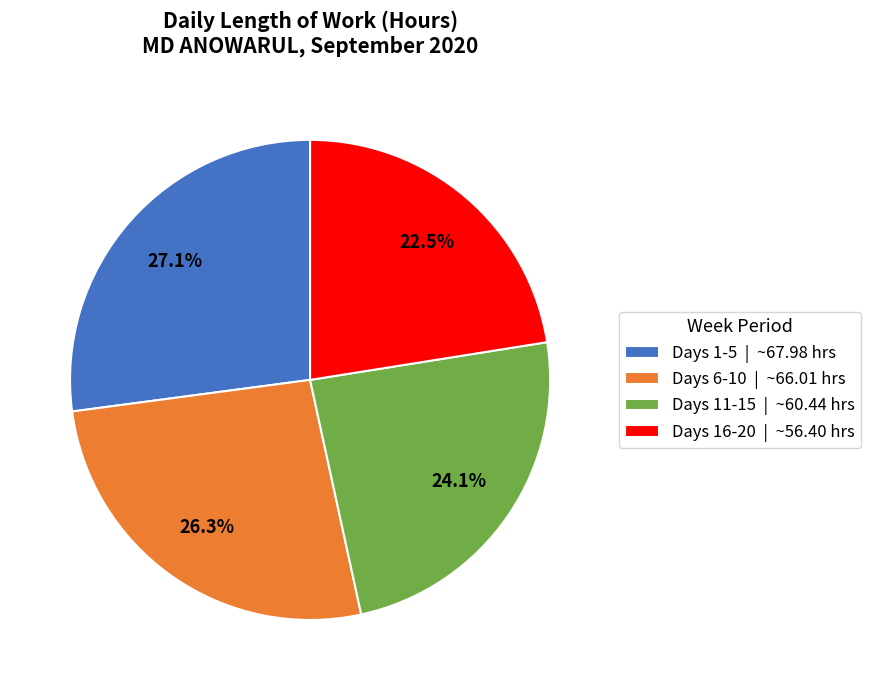

Between Days 16-20 | ~56.40 hrs and Days 1-5 | ~67.98 hrs, which is larger?

Days 1-5 | ~67.98 hrs